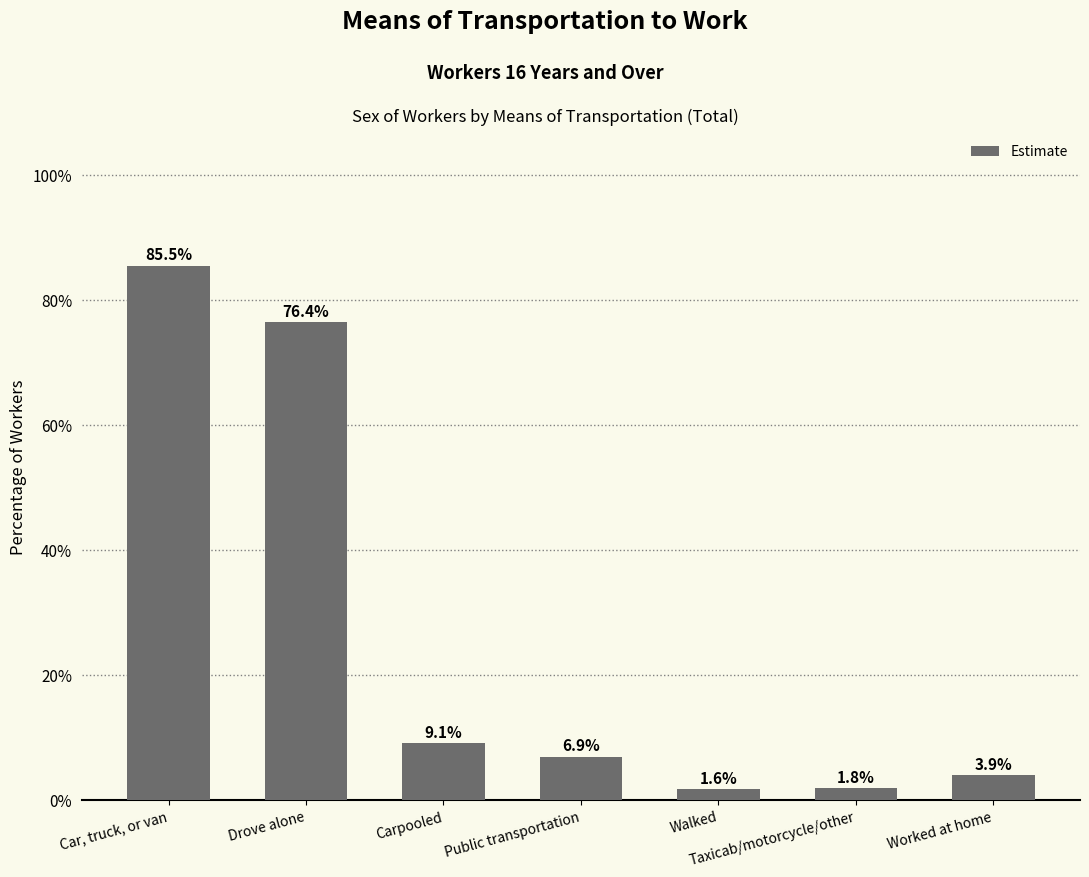

Which category has the lowest value across all series?

Walked